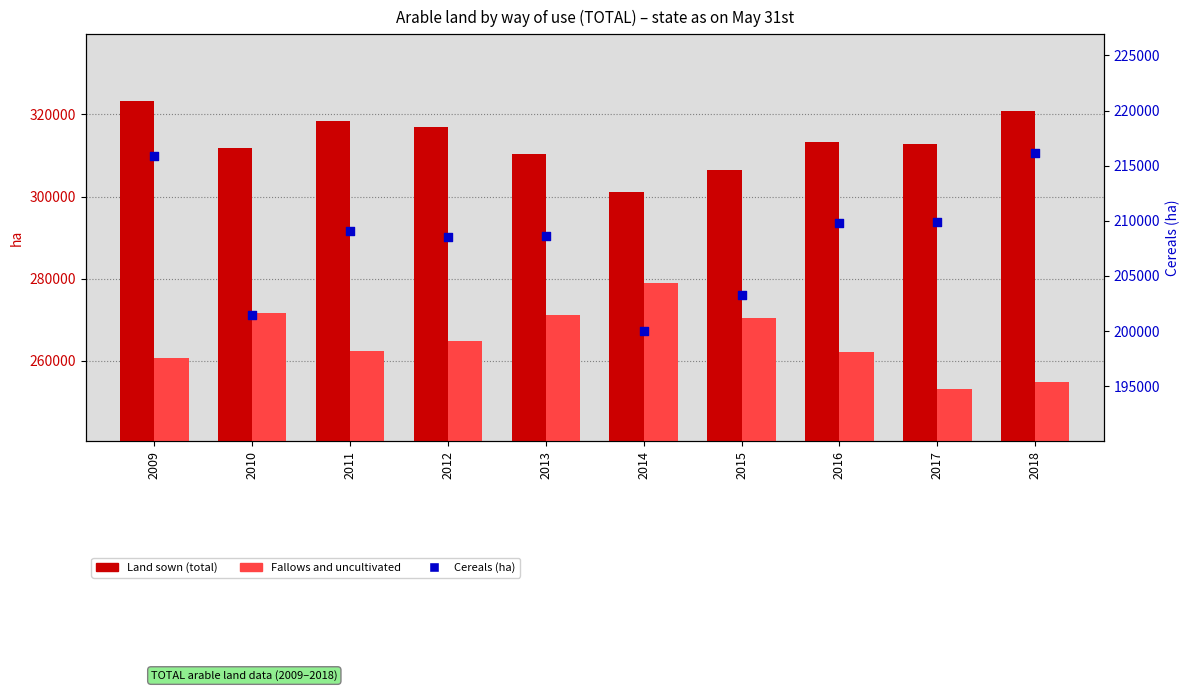

Which series contains the highest Y value?

Land sown (total)